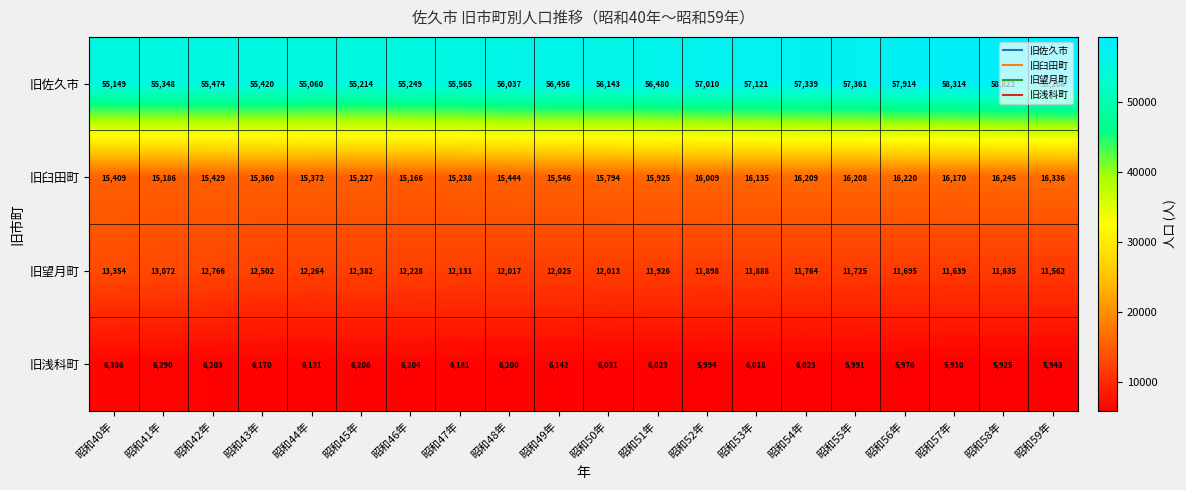

At how many categories does at least one series exceed 51945?

20